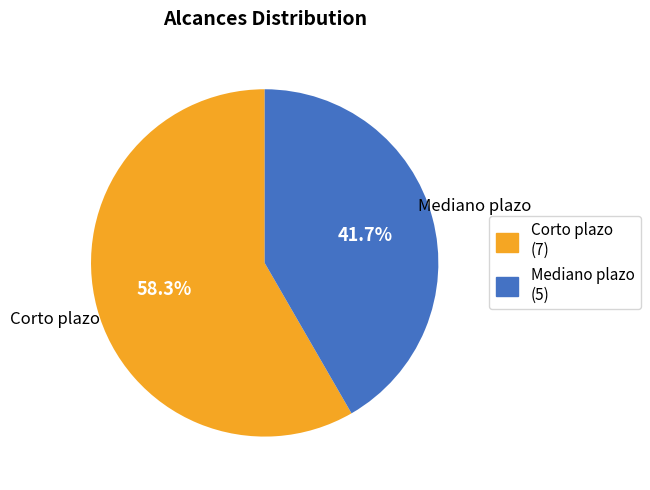

What is the largest slice in the pie chart?

Corto plazo